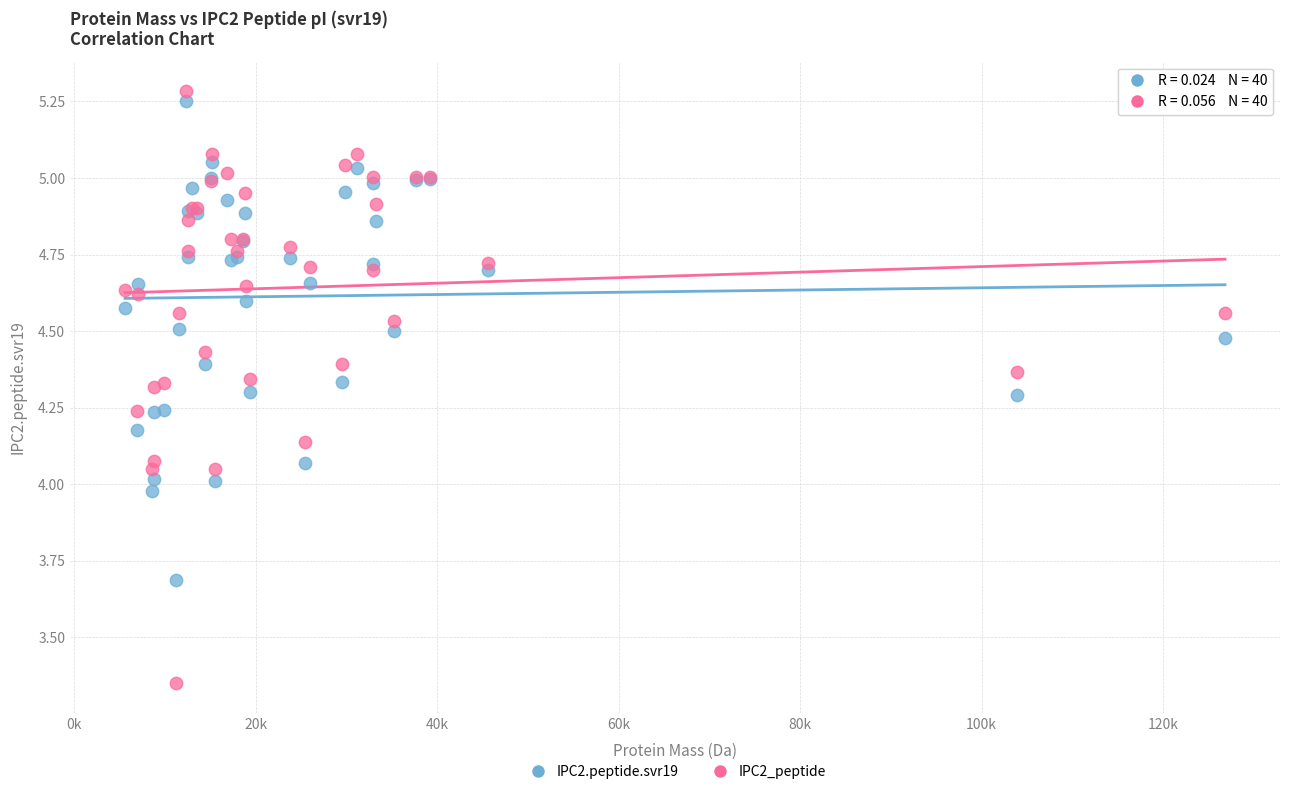

Which series contains the lowest Y value?

IPC2_peptide